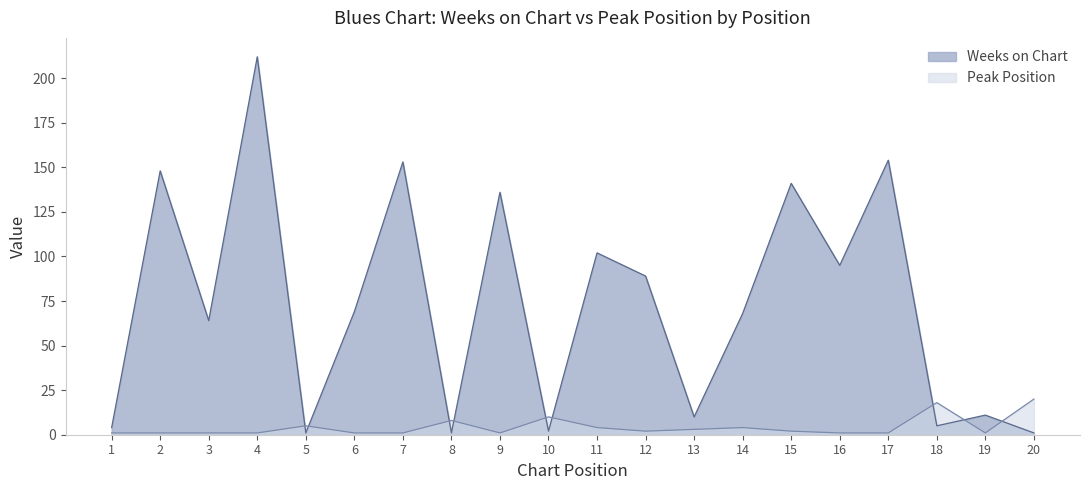

Reading left to right, transcribe all the data shown in this chart.

Weeks on Chart: 4	148	64	212	1	69	153	1	136	2	102	89	10	68	141	95	154	5	11	1
Peak Position: 1	1	1	1	5	1	1	8	1	10	4	2	3	4	2	1	1	18	1	20